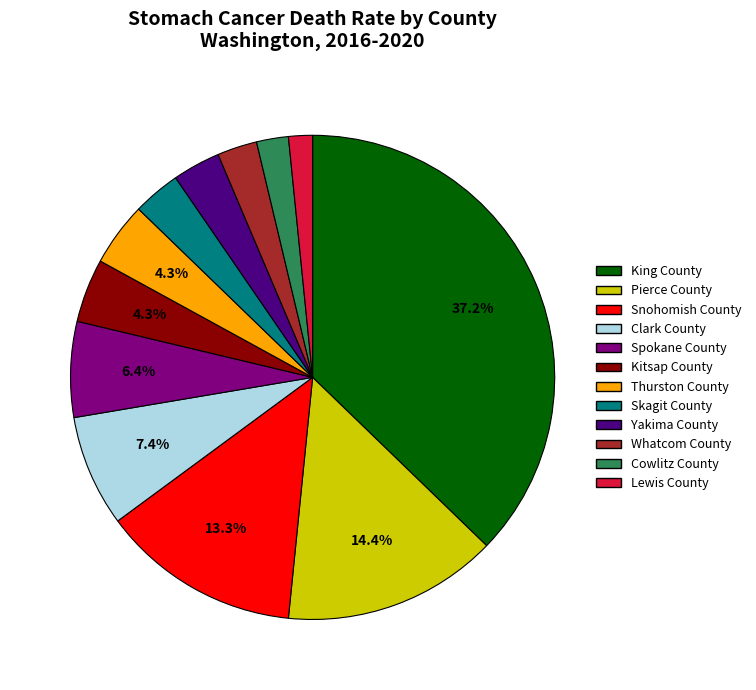

Is there a majority slice in this chart?

No